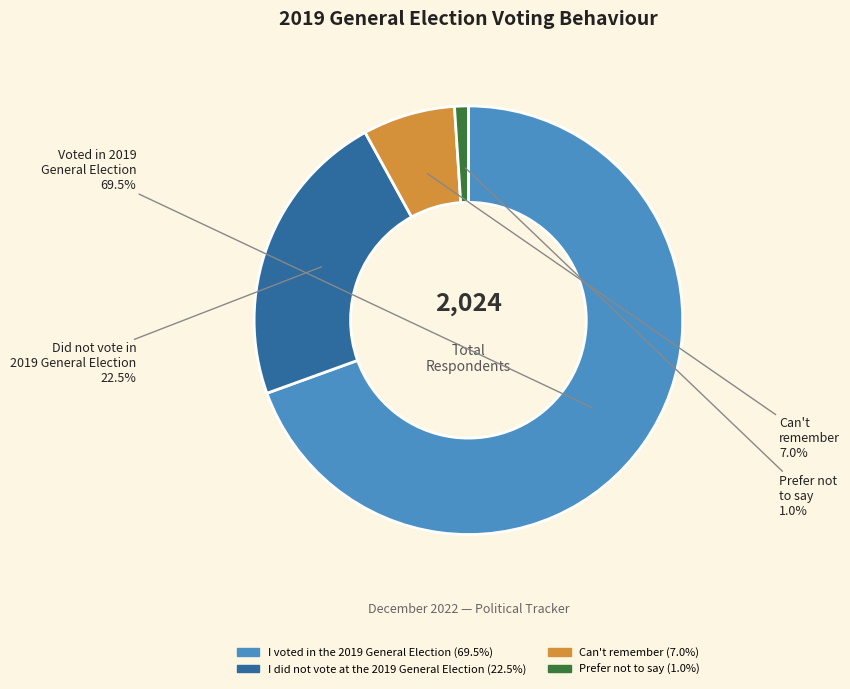

Is it true that Can't remember is 1% of the pie?

False